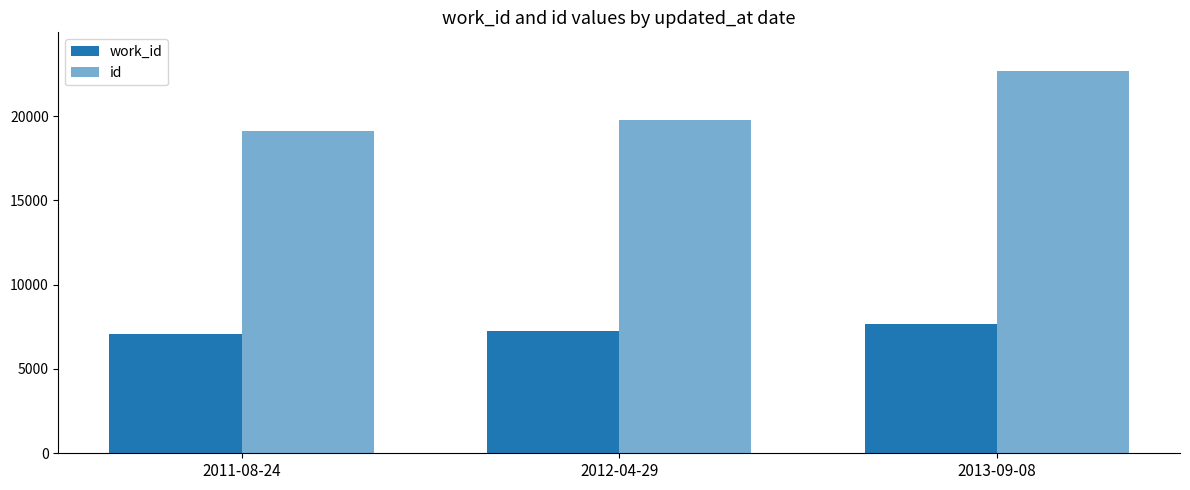

What is the smallest value displayed?

7066